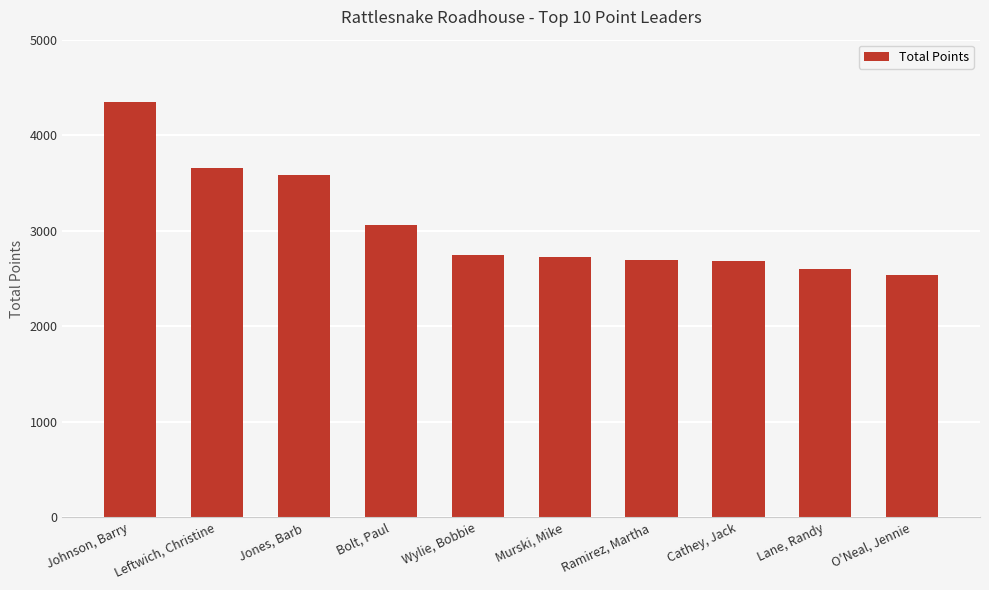

Count the number of data series in this chart.

1